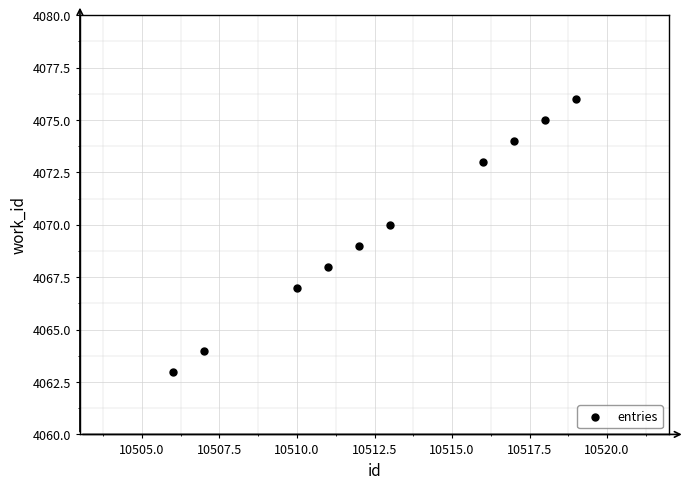

What is the range of X values (max minus min)?

13